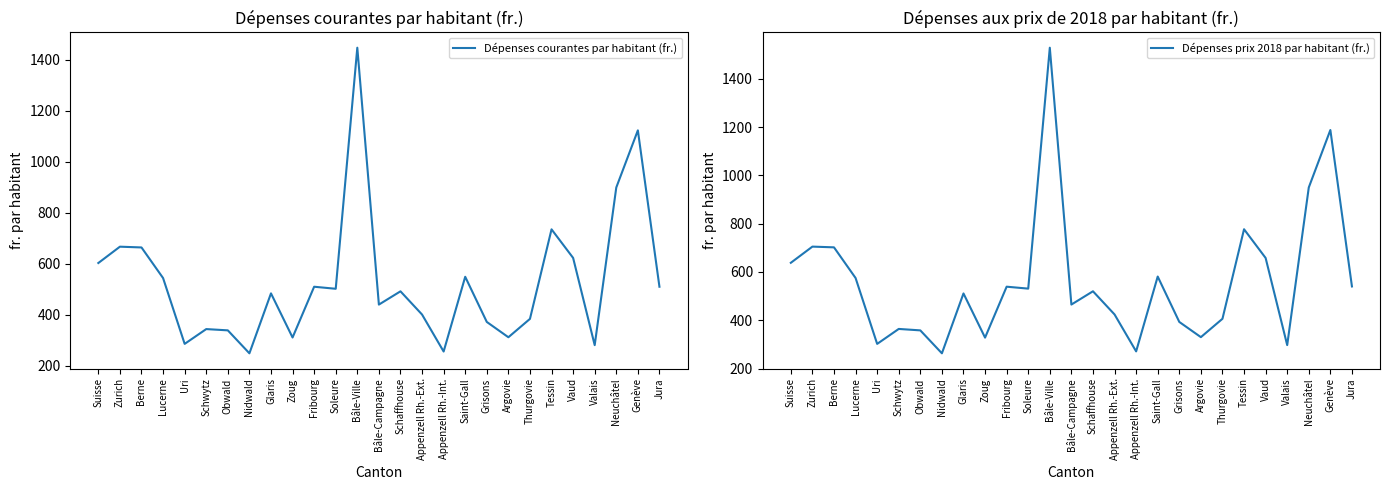

What value does the Dépenses prix 2018 par habitant (fr.) series have at Schaffhouse?

520